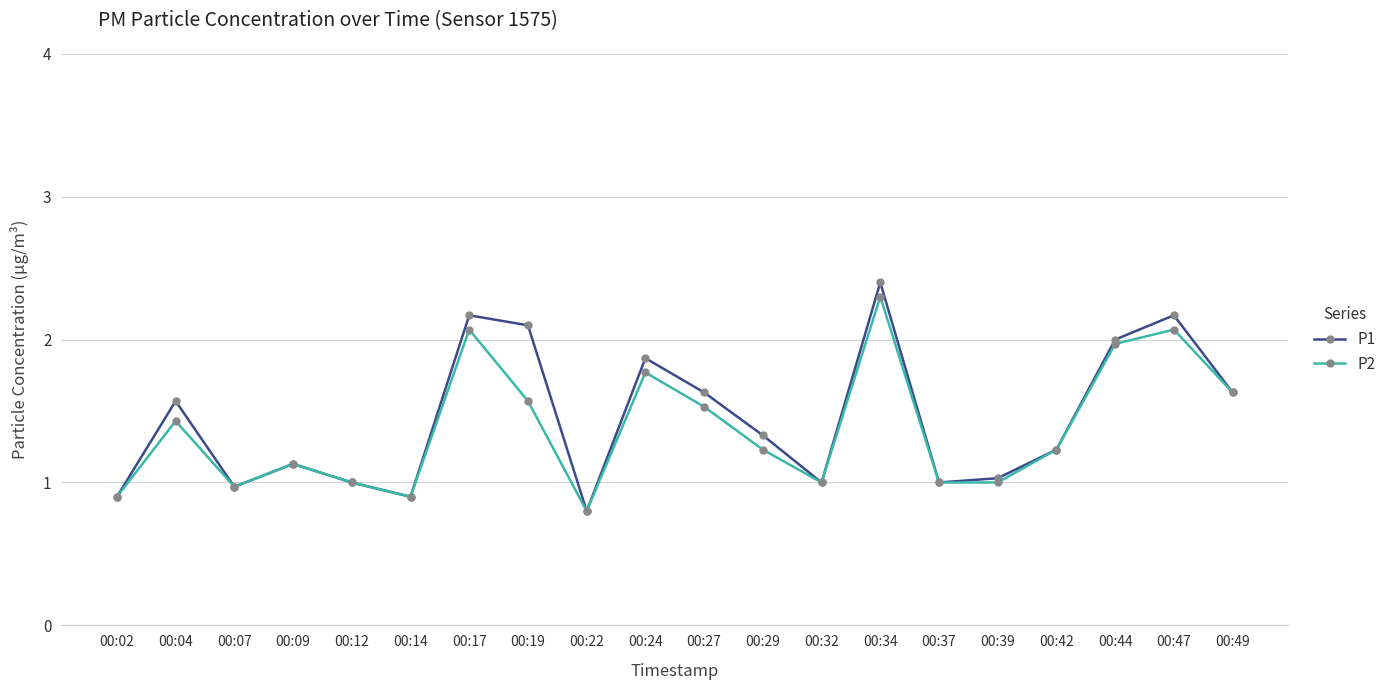

Which series has the largest range (max minus min)?

P1